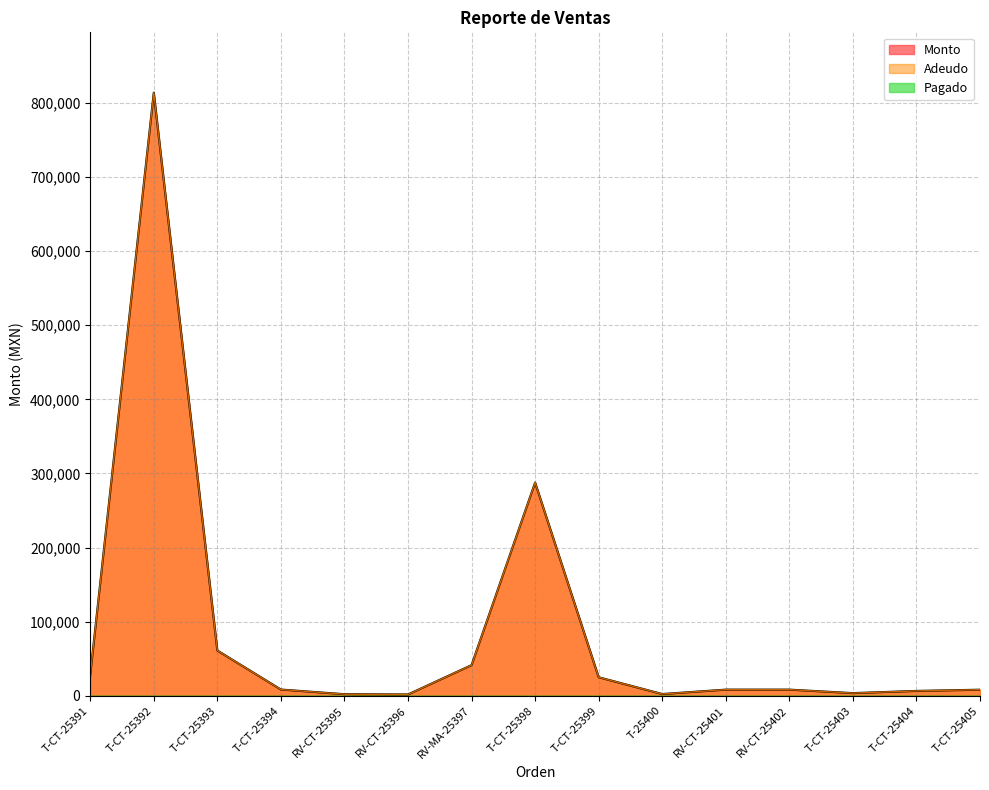

Reading right to left, what are all the values shown in this chart?

Monto: 8030	6400	3431	8140	8140	2188	24840	287680	41224	1606	1980	8280	60960	814070	27900
Adeudo: 8030	6400	3431	8140	8140	2188	24840	287680	41224	1606	1980	8280	60960	814070	27900